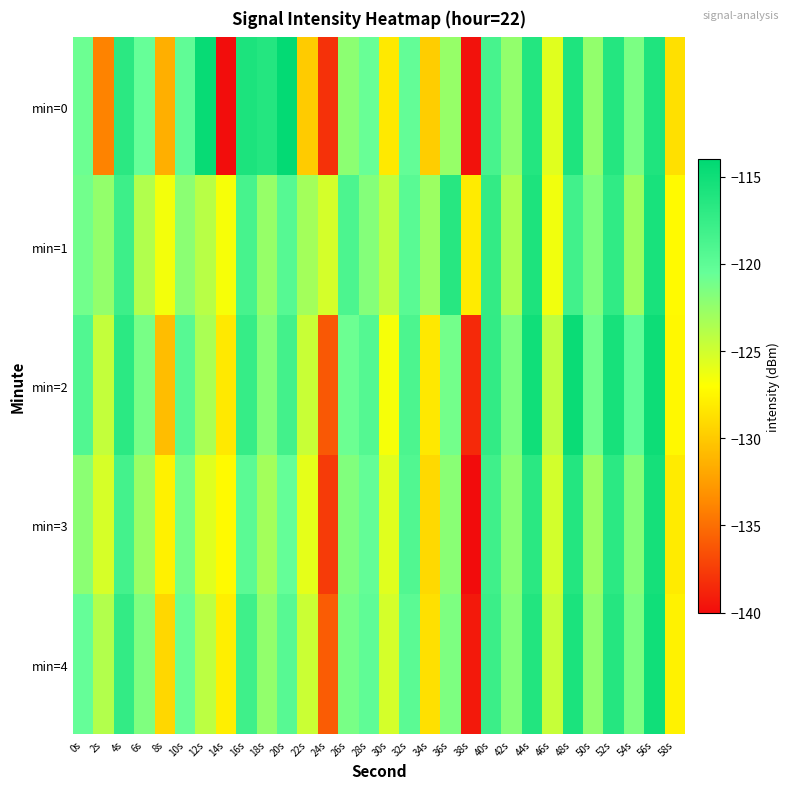

How many distinct data groups are displayed?

5